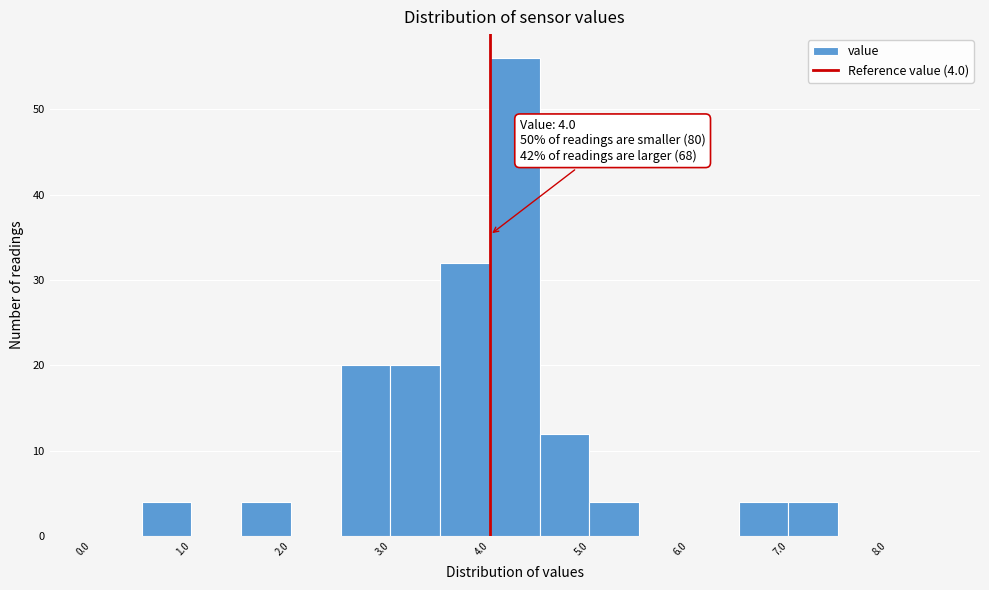

Which range on the x-axis has the tallest bar?

4.0 to 4.5